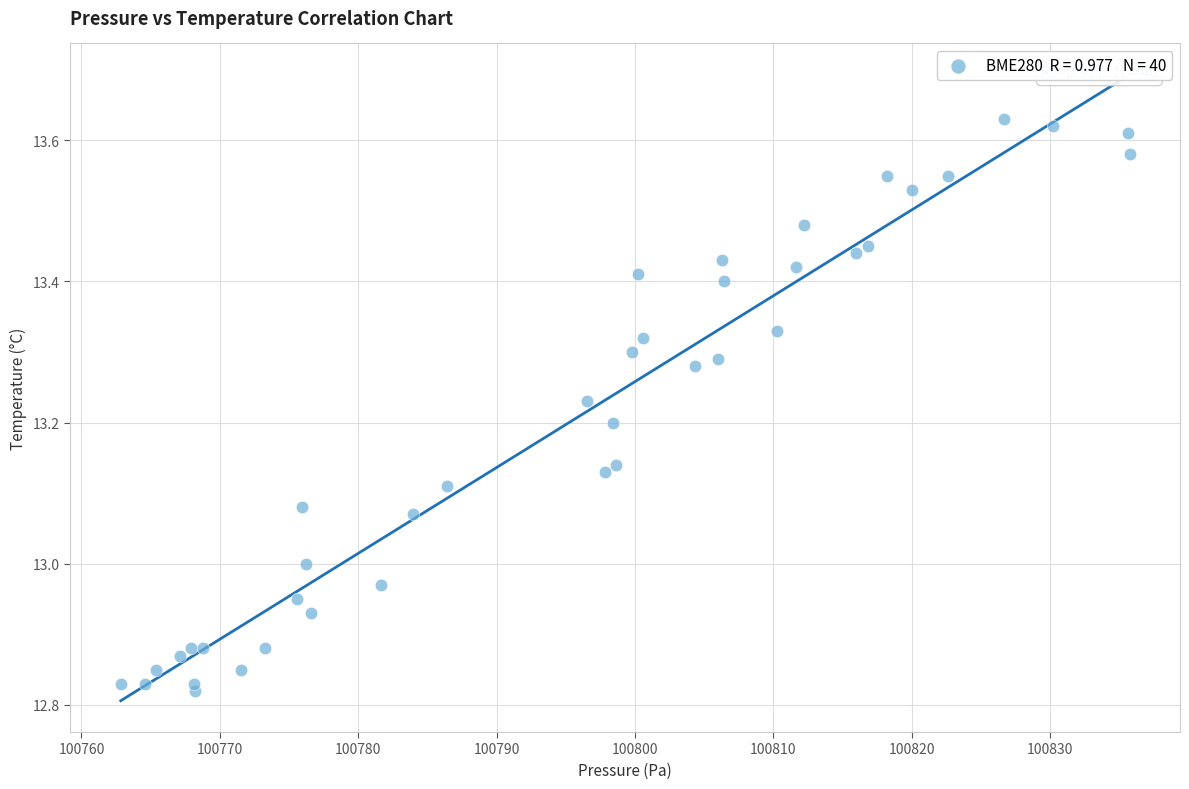

What is the range of X values (max minus min)?

72.9